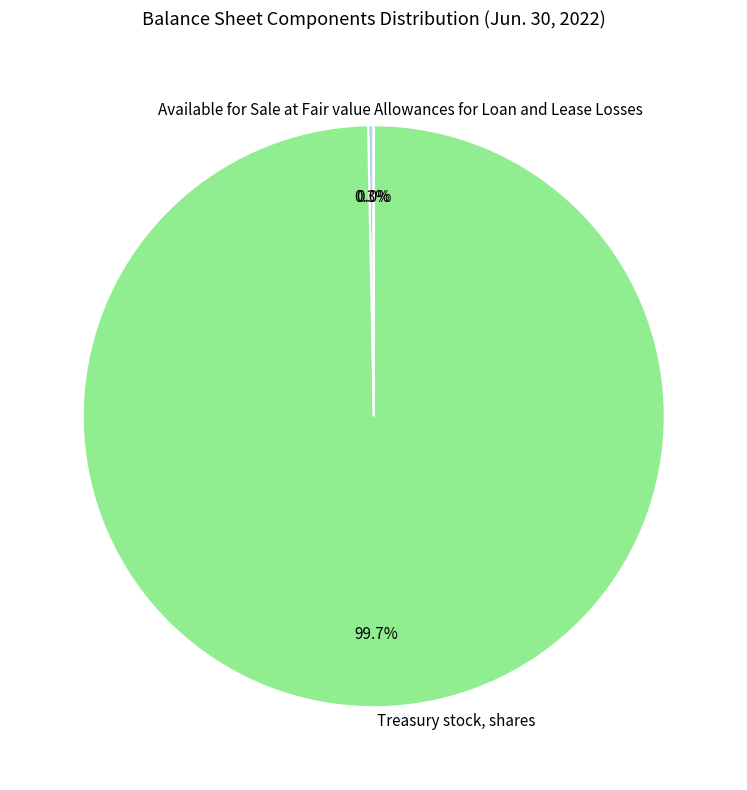

Which category has the biggest portion of the pie?

Treasury stock, shares